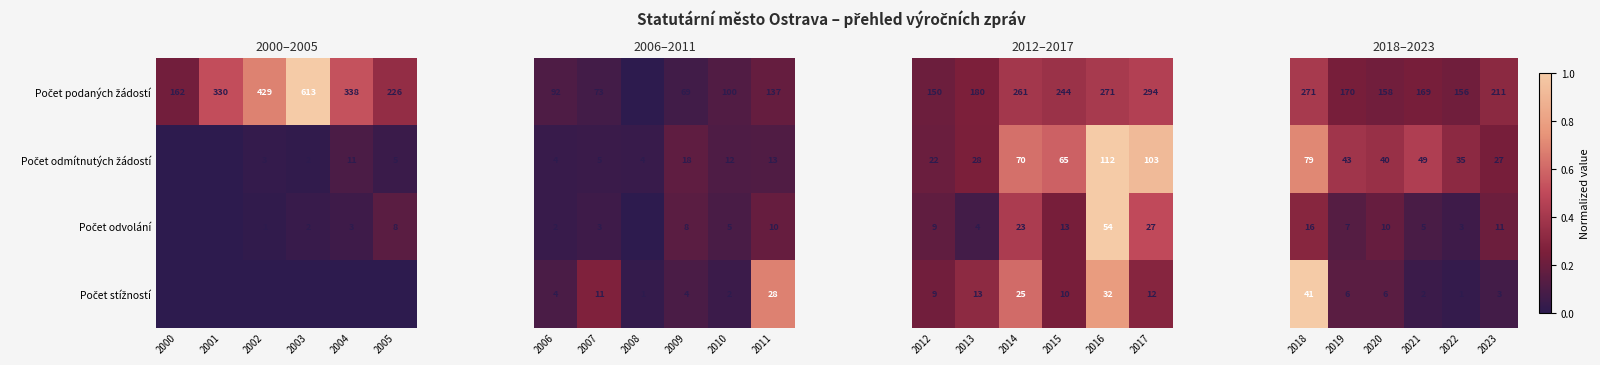

Where is Počet odvolání nearest to the value 0?

2022